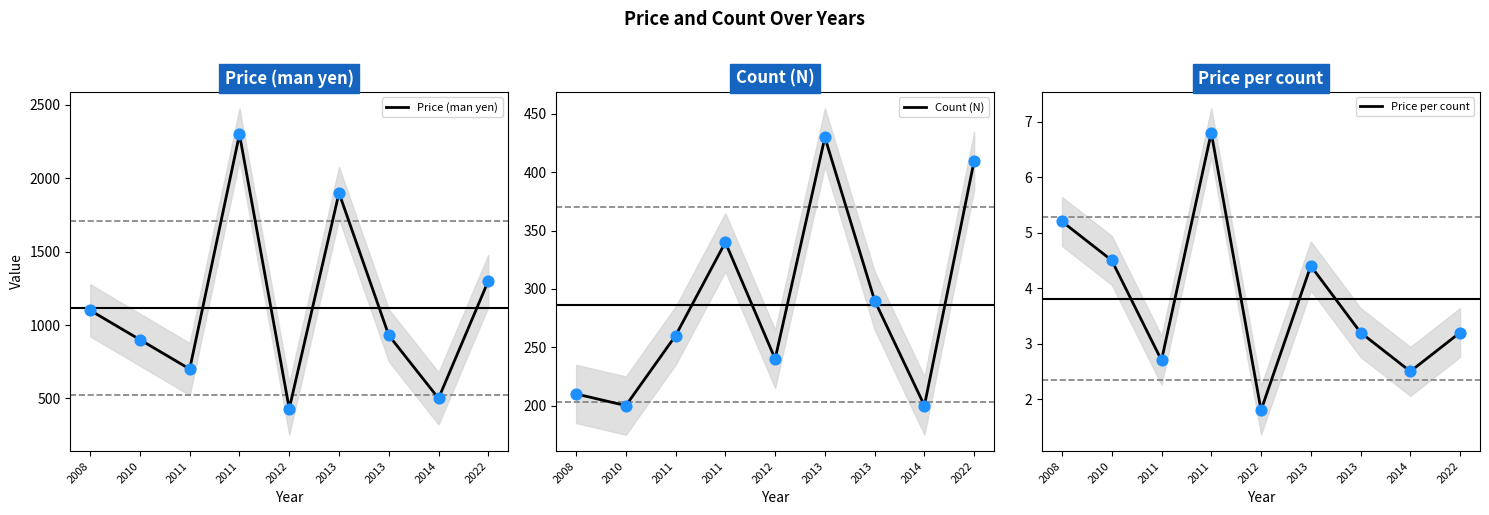

Which series has the largest total across all categories?

Price (man yen)